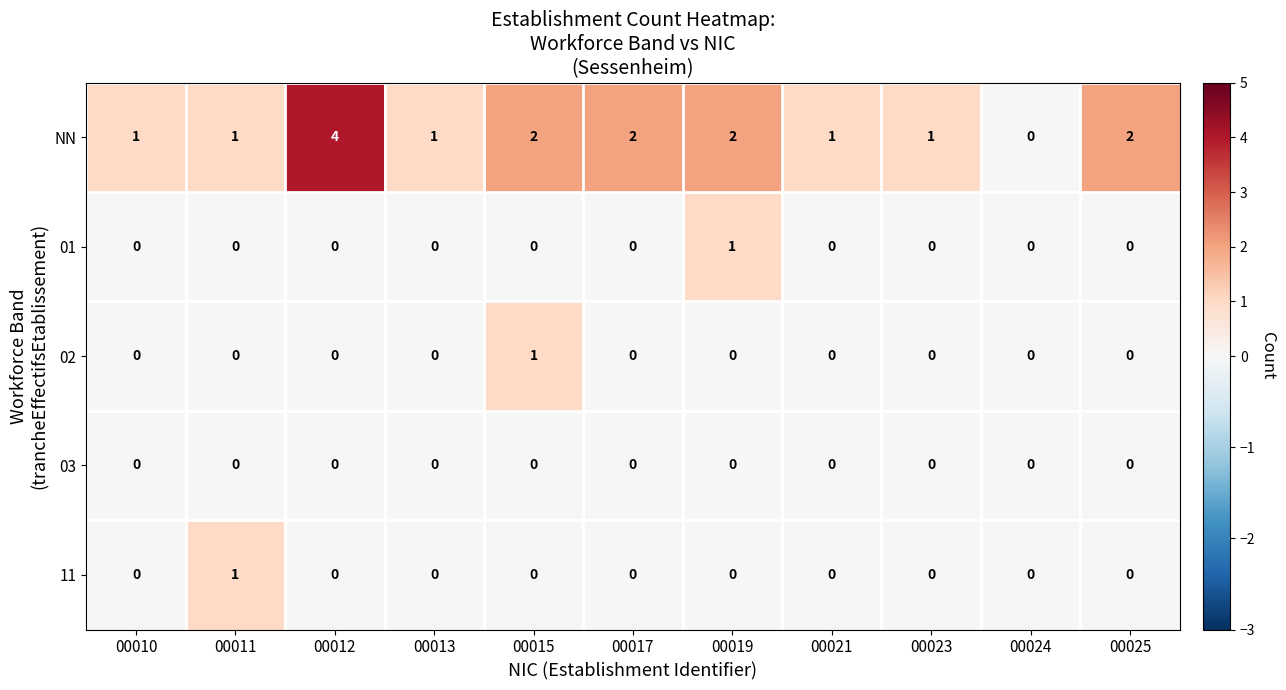

At which category does the chart reach its peak across all series?

00012